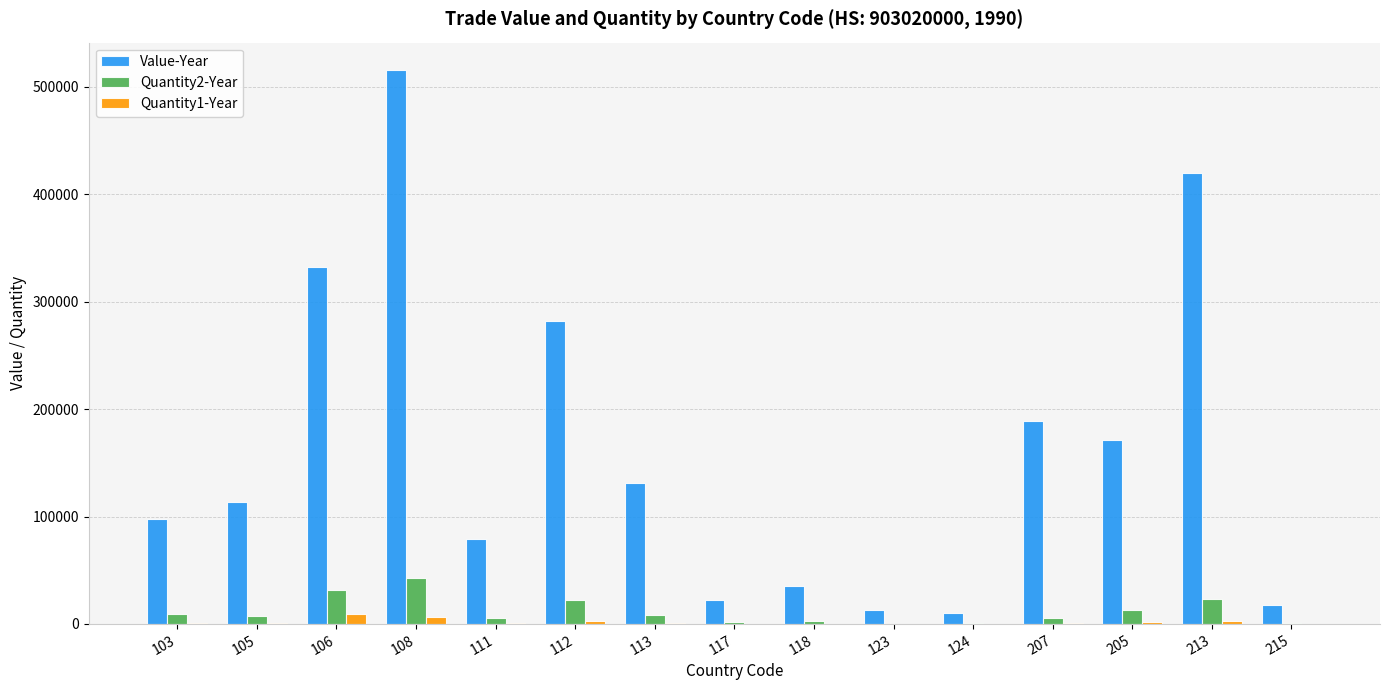

Which series has the largest total across all categories?

Value-Year